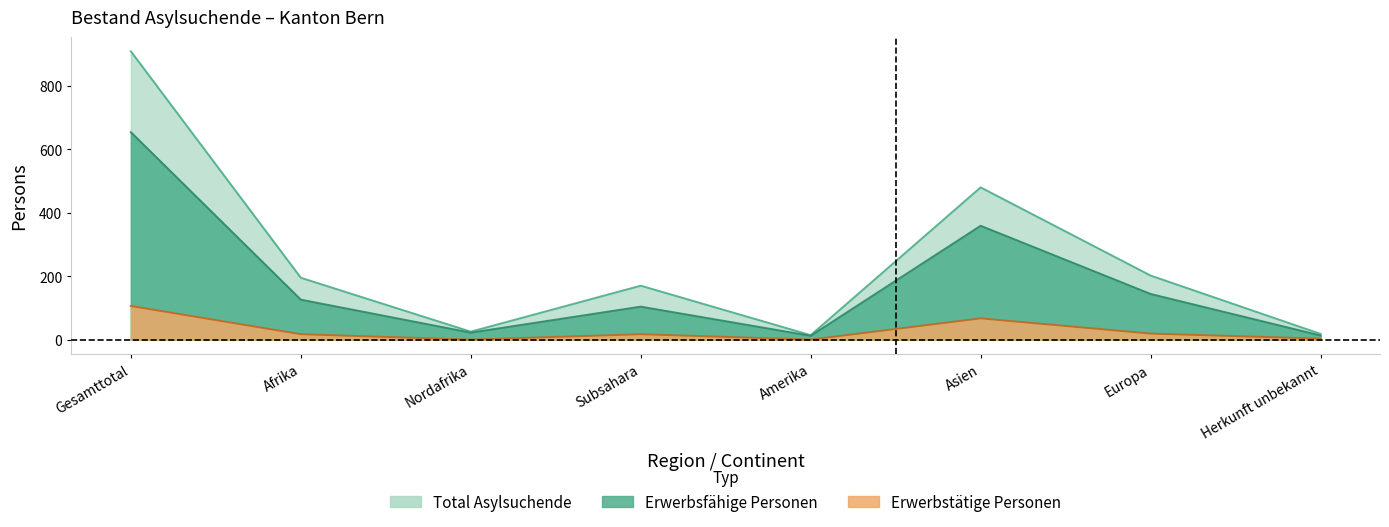

Reading left to right, transcribe all the data shown in this chart.

Total Asylsuchende: 909	195	25	170	14	480	202	18
Erwerbsfaehige Personen: 654	126	22	104	12	359	144	13
Erwerbstaetige Personen: 106	17	0	17	0	67	19	3